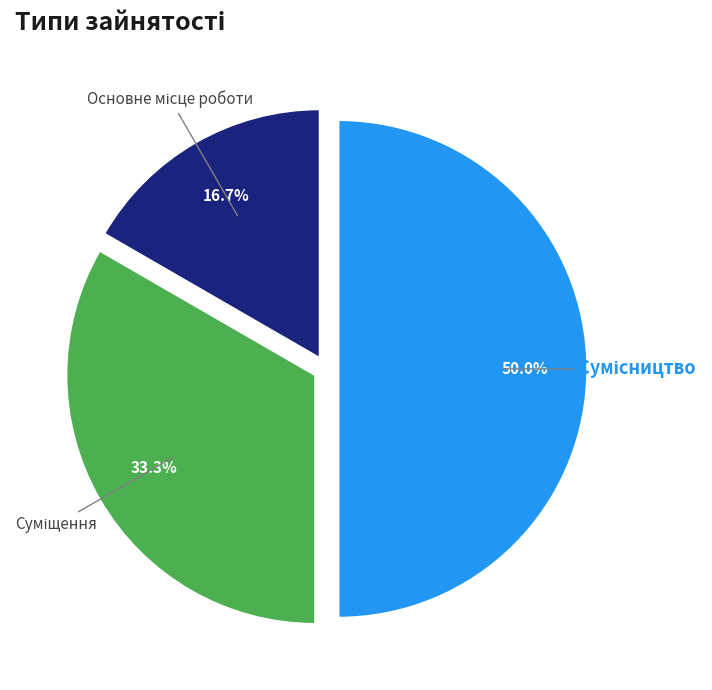

Which has a higher value, Основне місце роботи or Суміщення?

Суміщення